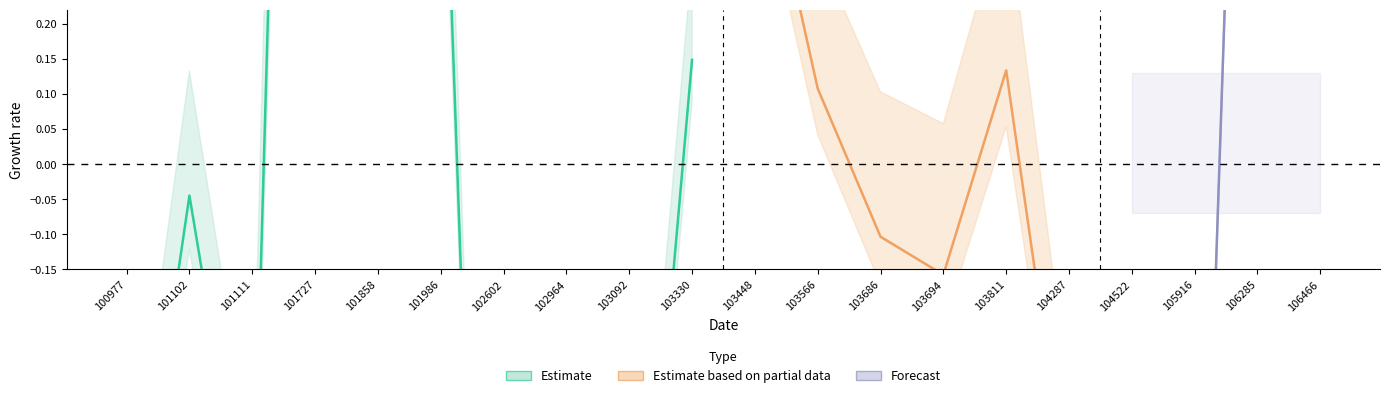

List the labels in order of li value, smallest first.

102964, 103092, 103330, 103448, 103566, 103686, 103694, 103811, 104287, 104522, 102602, 101111, 100977, 101102, 105916, 101986, 101858, 106285, 106466, 101727